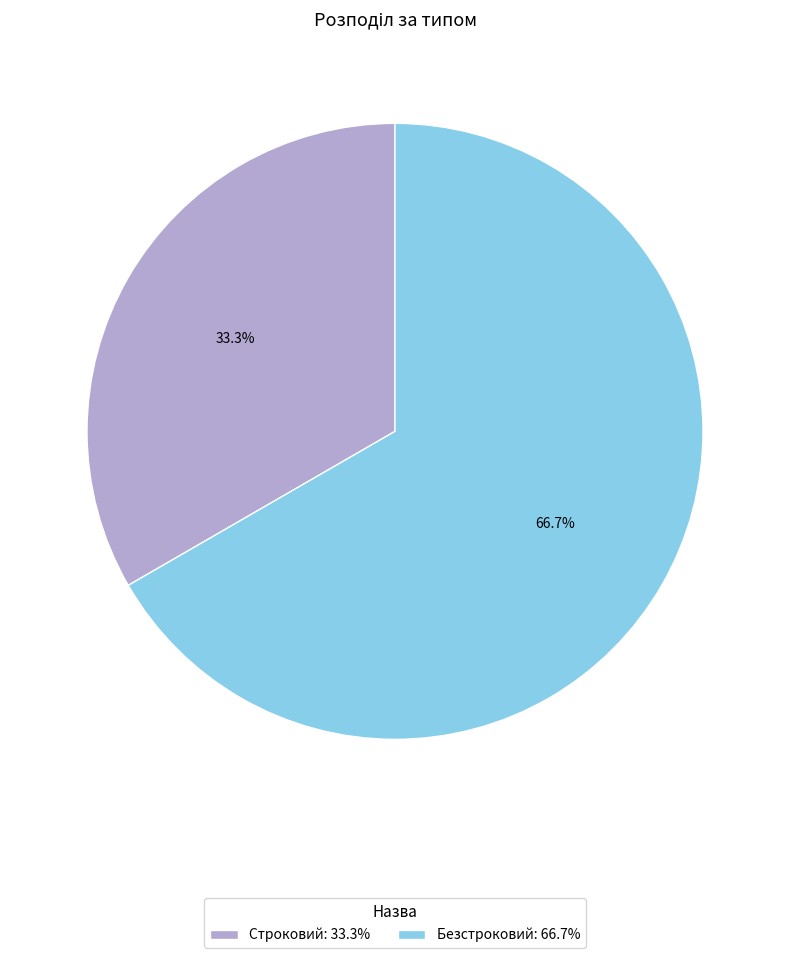

To the nearest percent, what is the combined percentage of Безстроковий and Строковий?

100%